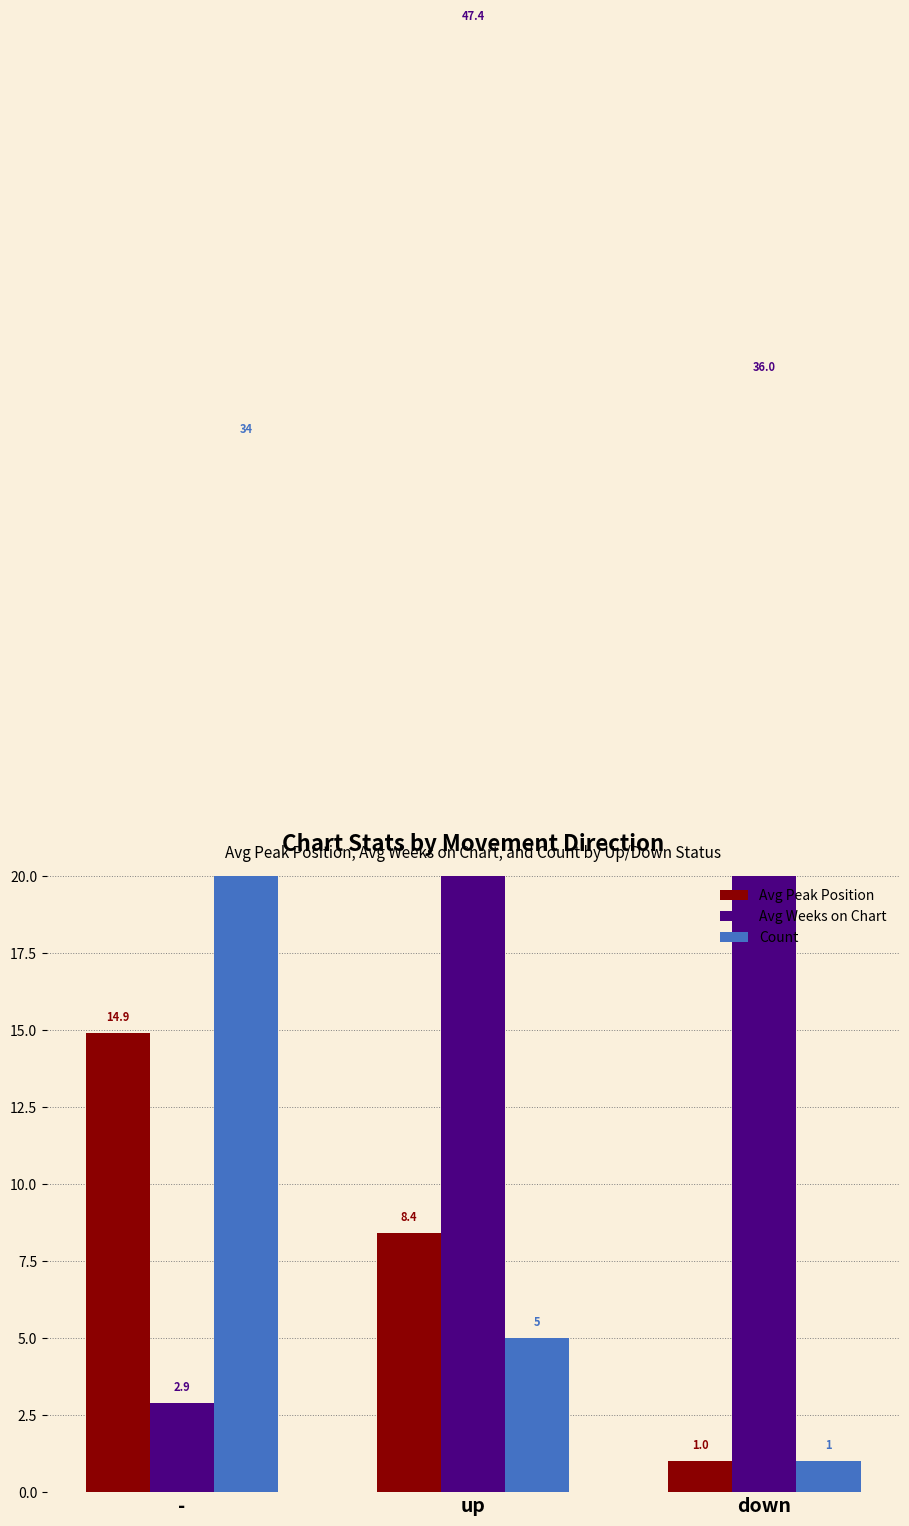

Reading left to right, extract all data points from this chart.

Avg Peak Position: 14.9	8.4	1.0
Avg Weeks on Chart: 2.9	47.4	36.0
Count: 34.0	5.0	1.0